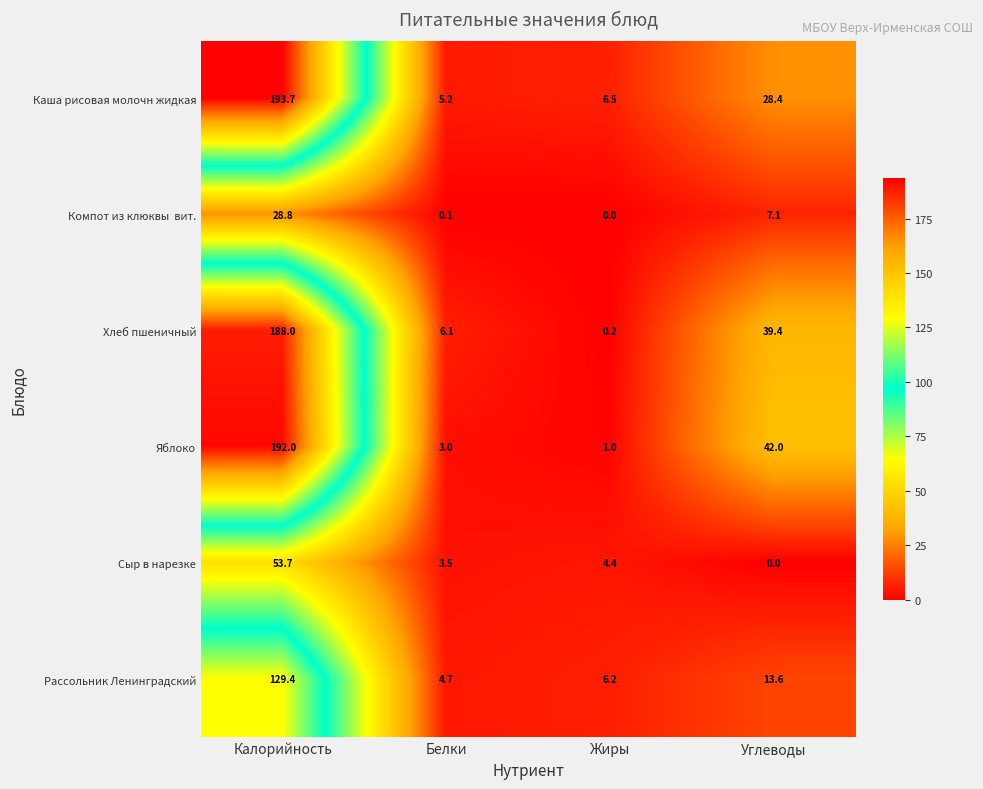

Where does the Рассольник Ленинградский series first go above 13?

Калорийность